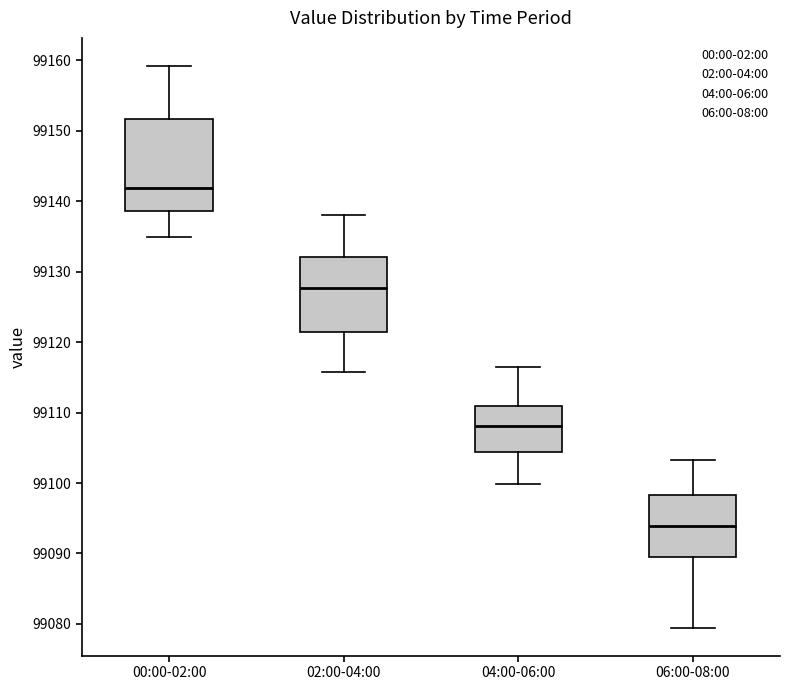

Comparing the boxes themselves (not the whiskers), which one is the tallest?

00:00-02:00